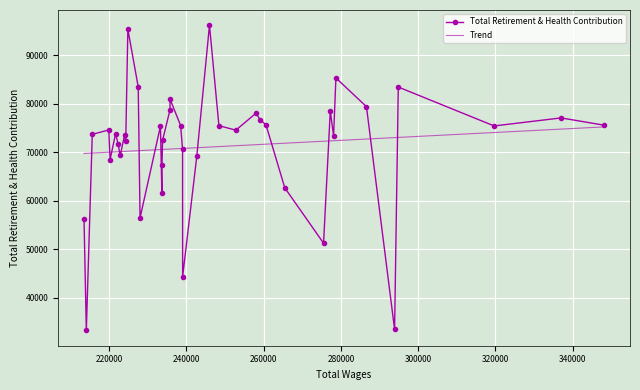

What is the value of the Total Retirement & Health Contribution point at the 23rd from the left?

69147